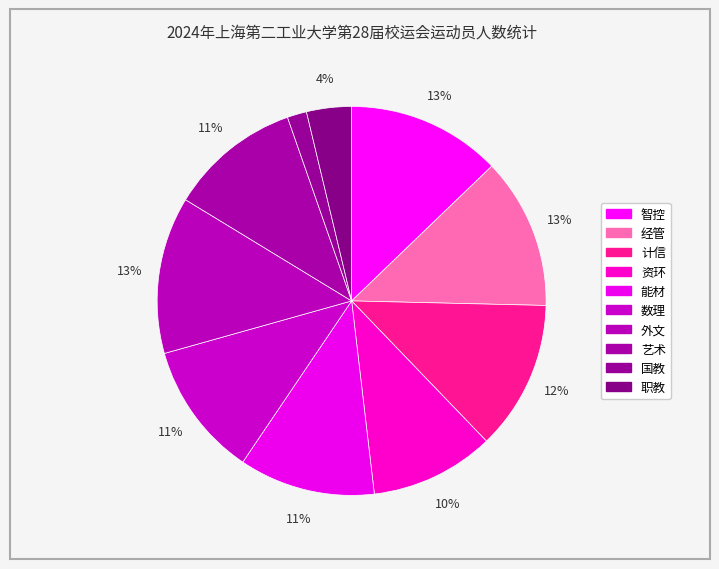

How many slices are in this pie chart?

10